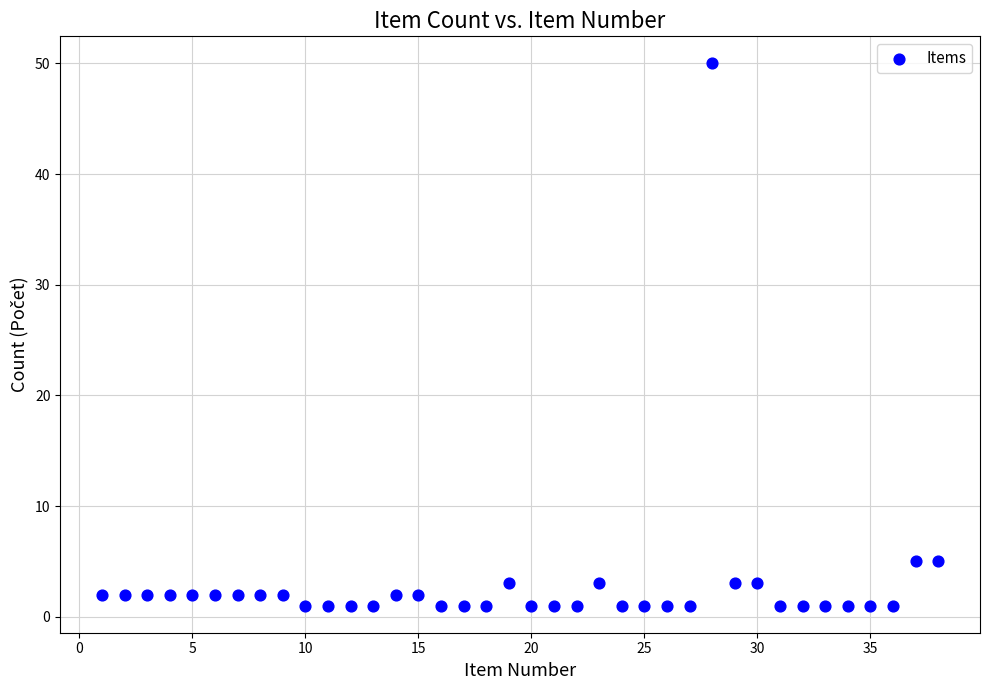

What is the range of X values (max minus min)?

37